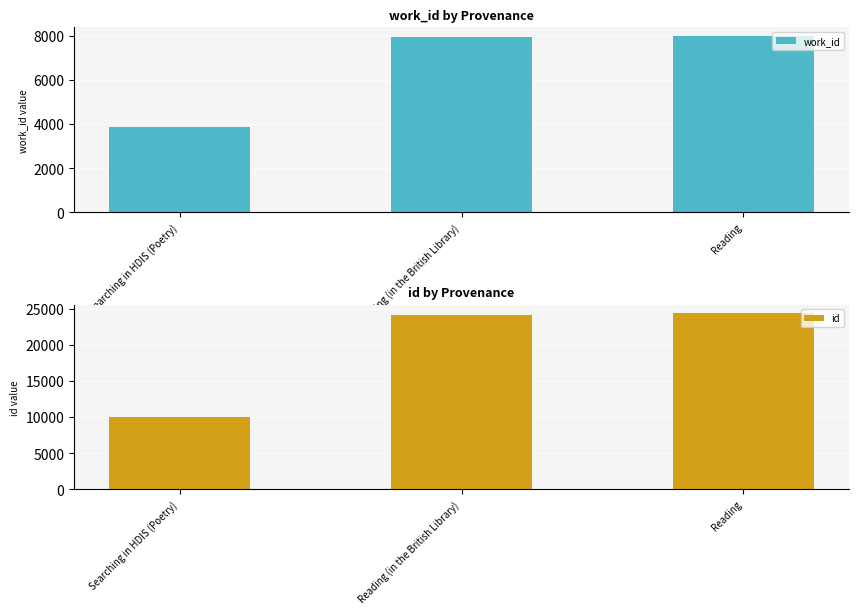

Where is work_id nearest to the value 5931?

Reading (in the British Library)